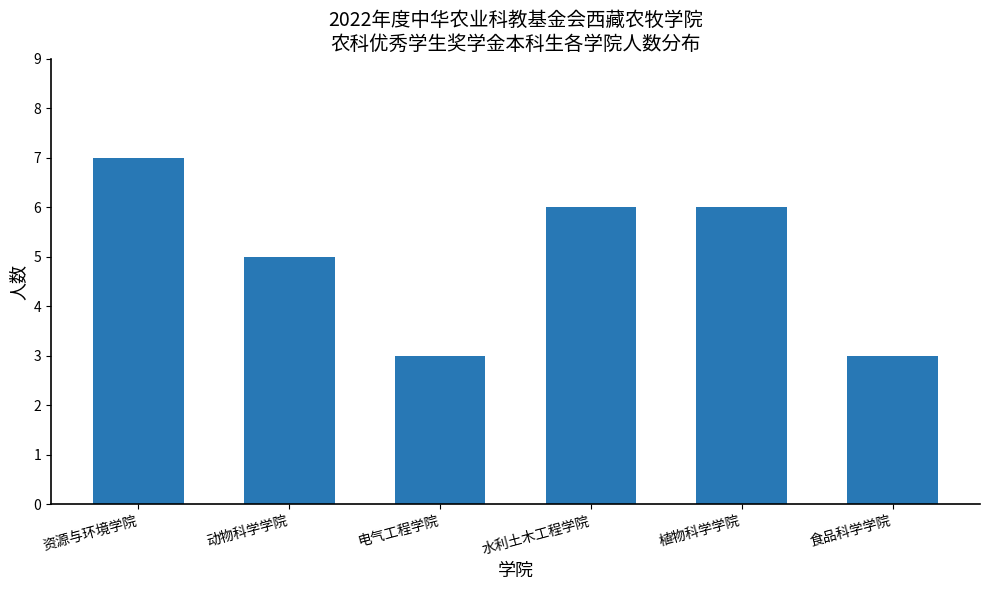

Reading left to right, what are all the values shown in this chart?

资源与环境学院=7	动物科学学院=5	电气工程学院=3	水利土木工程学院=6	植物科学学院=6	食品科学学院=3